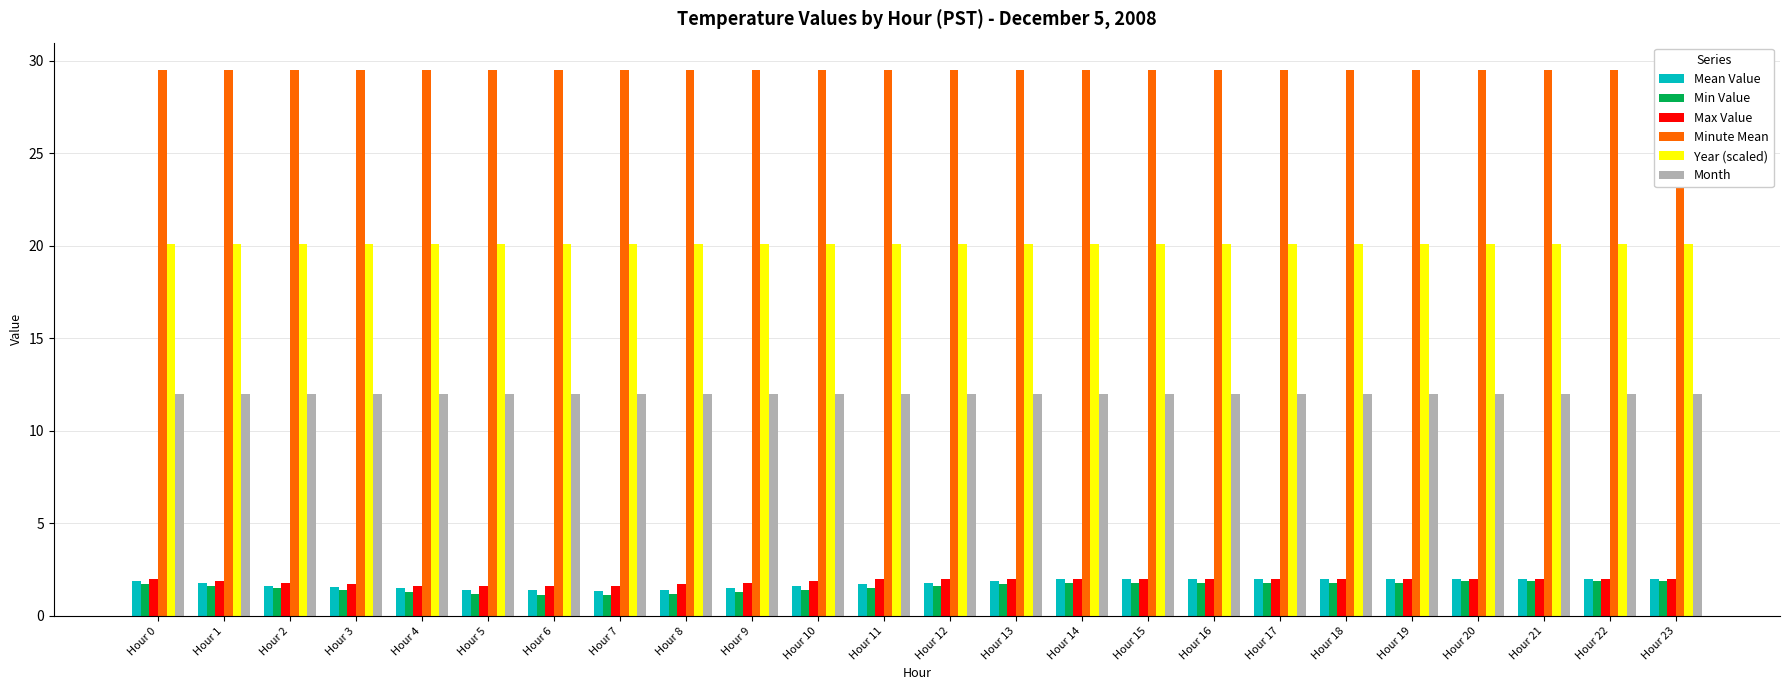

What is the spread (max minus min) of values at Hour 11?

28.0